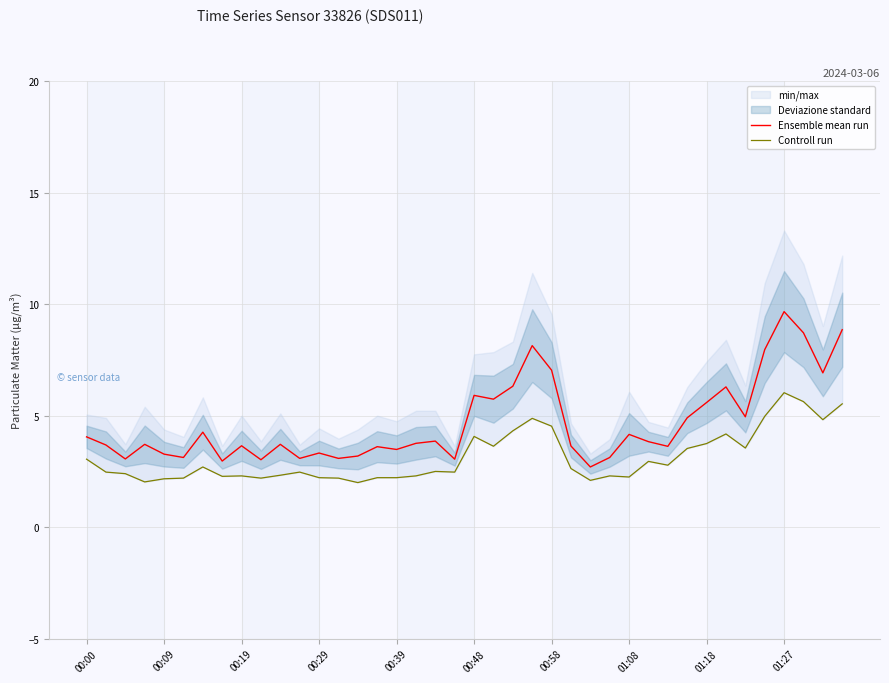

At how many categories does at least one series exceed 9?

1